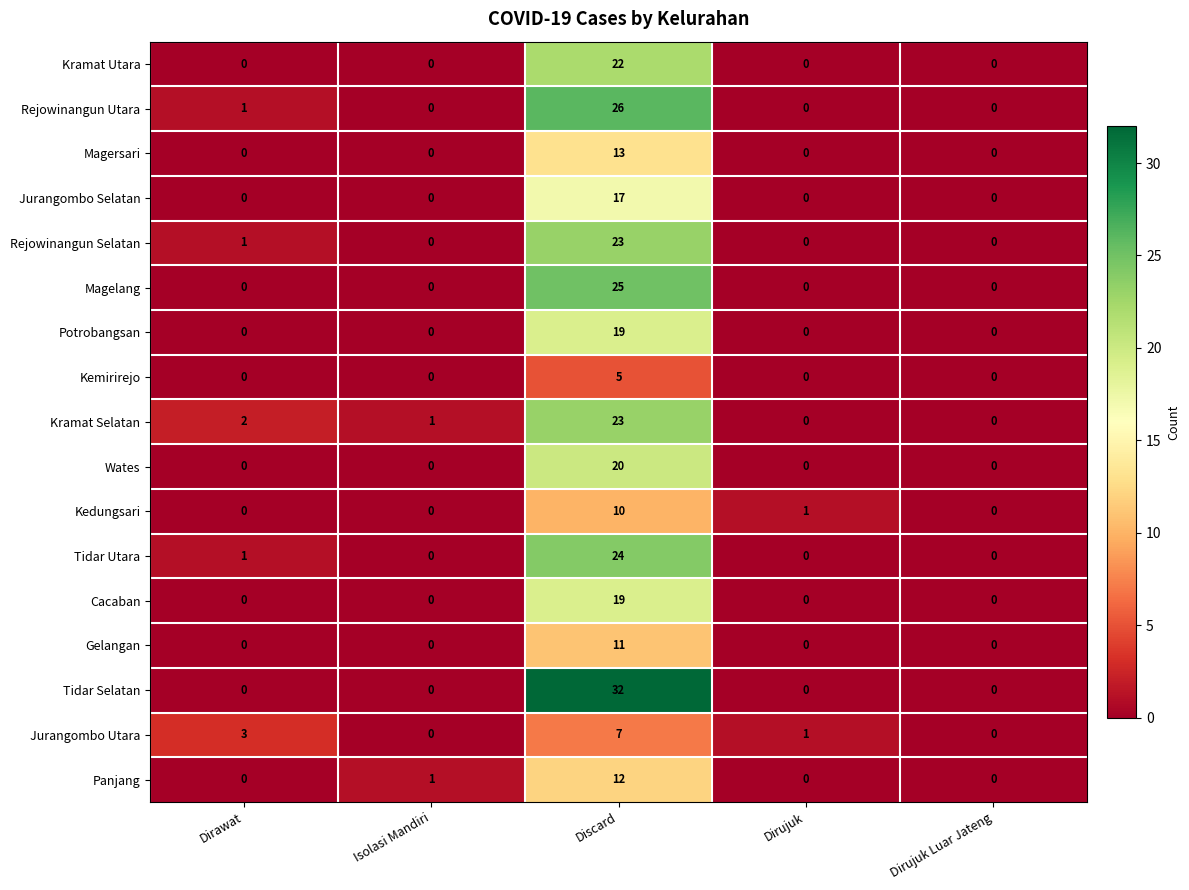

What is the total value across all series at Isolasi Mandiri?

2